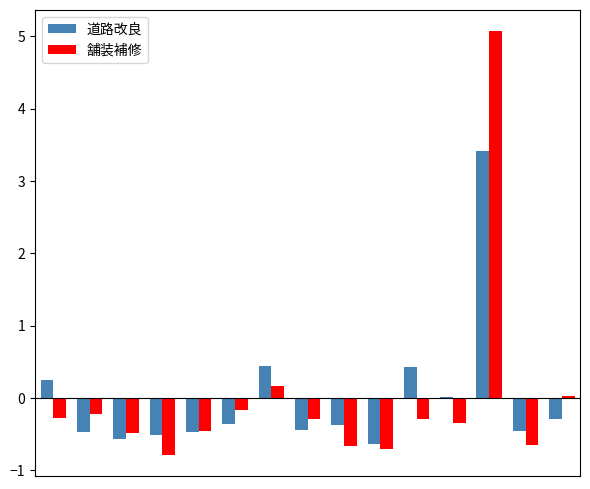

How many groups of bars are there?

15